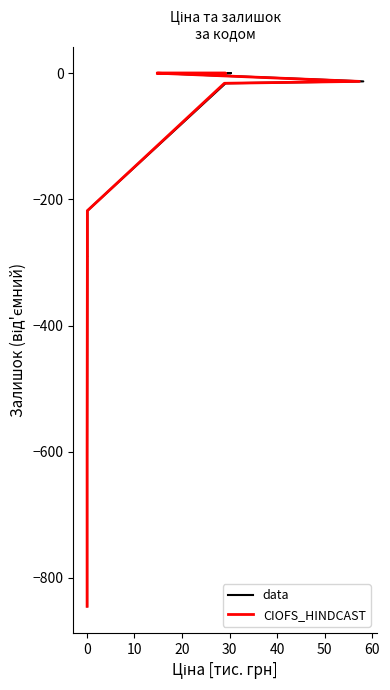

Is the value of data at −10 greater than the value of CIOFS_HINDCAST at 60?

No